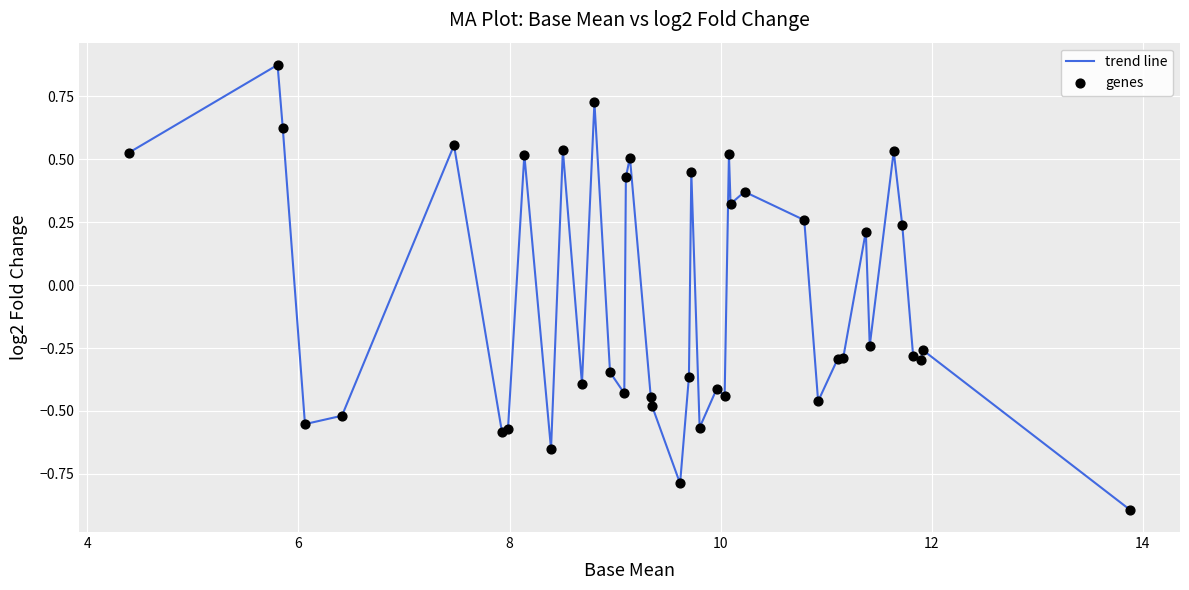

What is the minimum value shown in the chart?

-0.9